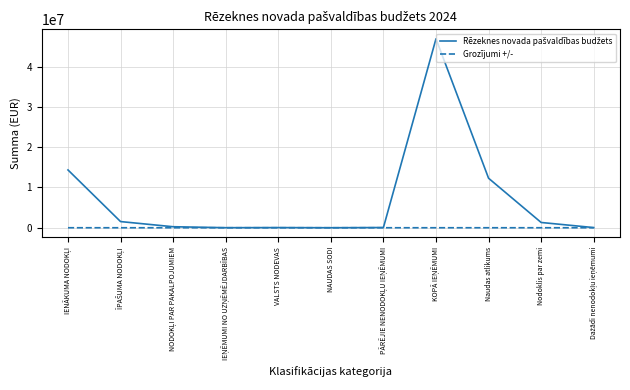

True or false: Grozījumi +/- has a value of 0 at NAUDAS SODI.

True